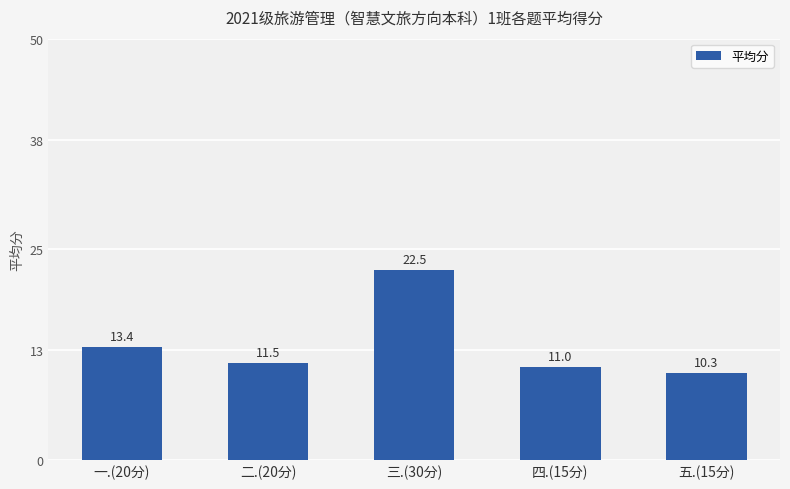

Reading left to right, extract all data points from this chart.

一.(20分)=13.4	二.(20分)=11.5	三.(30分)=22.5	四.(15分)=11.0	五.(15分)=10.3